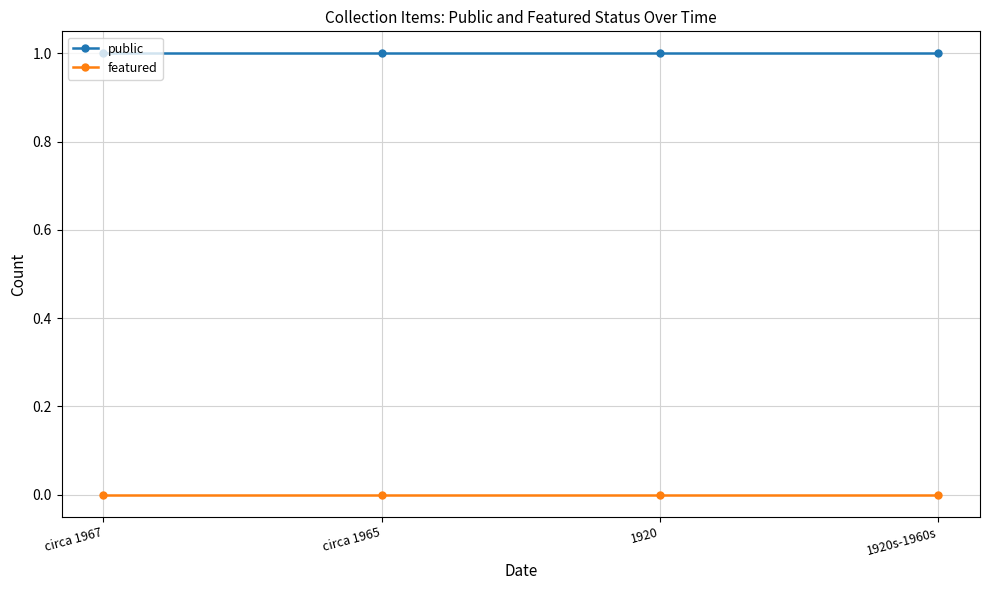

True or false: public and featured cross at least once.

False